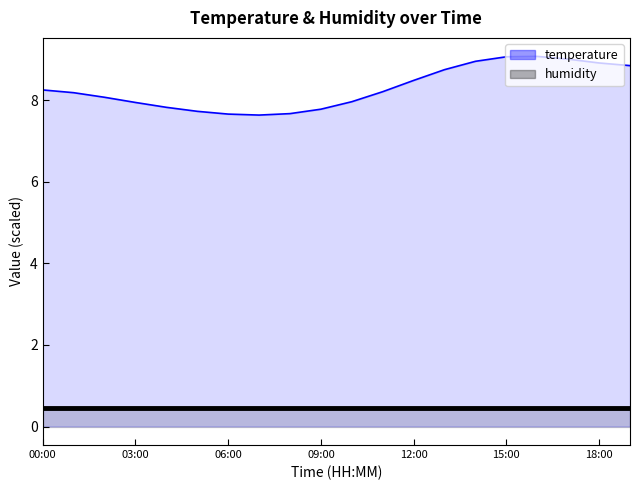

True or false: temperature (smooth) and humidity (smooth) cross at least once.

False